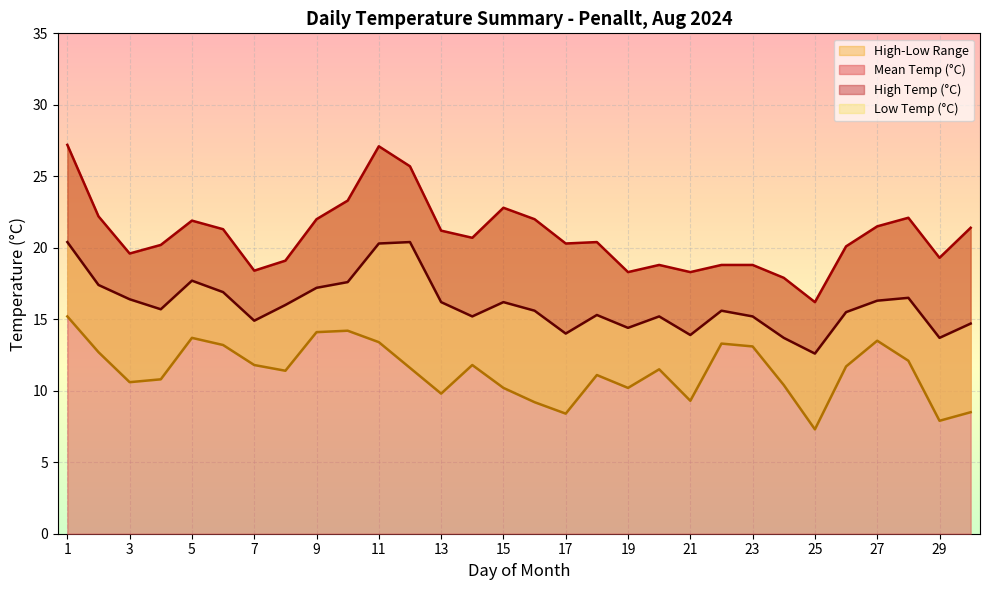

What is the sum of all Low Temp (°C) values?

342.0